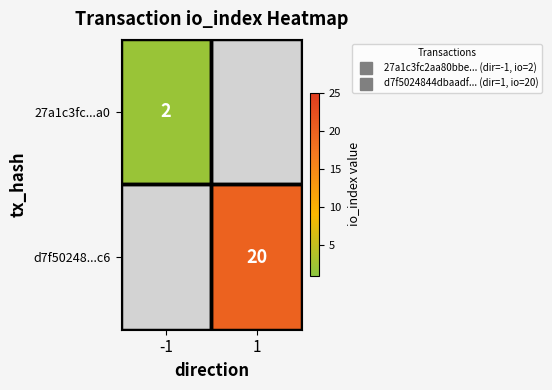

Rank the series by their average value, from lowest to highest.

27a1c3fc...a0, d7f50248...c6